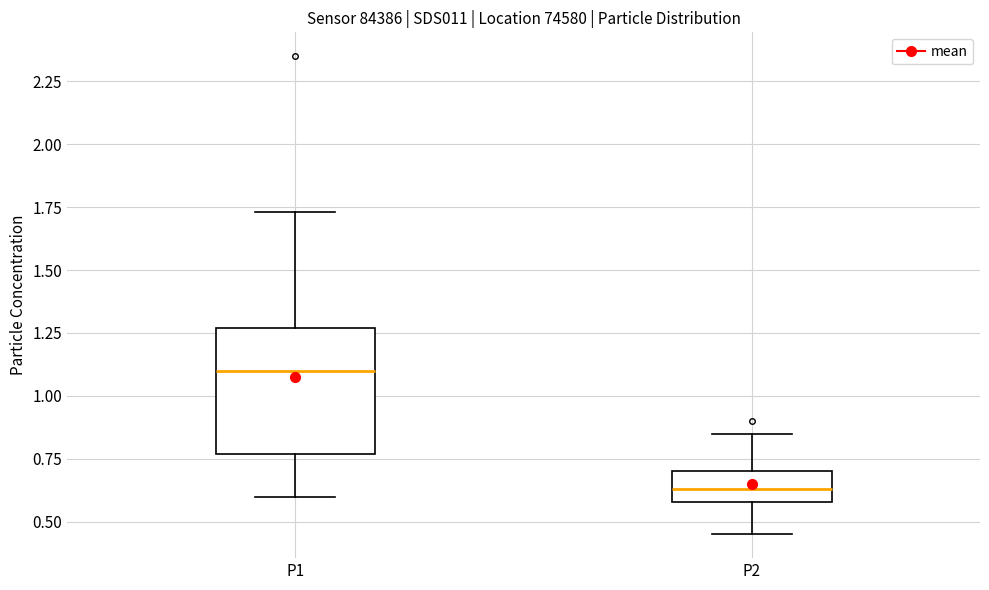

Reading left to right, transcribe this box plot: for each box, give where its median line is, the range the box spans, and where its two whiskers end, as read against the y-axis. The values are not printed on the chart, so give them approximately, as read against the axis.

P1: median 1.10, box 0.75 to 1.25, whiskers 0.60 to 1.75
P2: median 0.65, box 0.60 to 0.70, whiskers 0.45 to 0.85